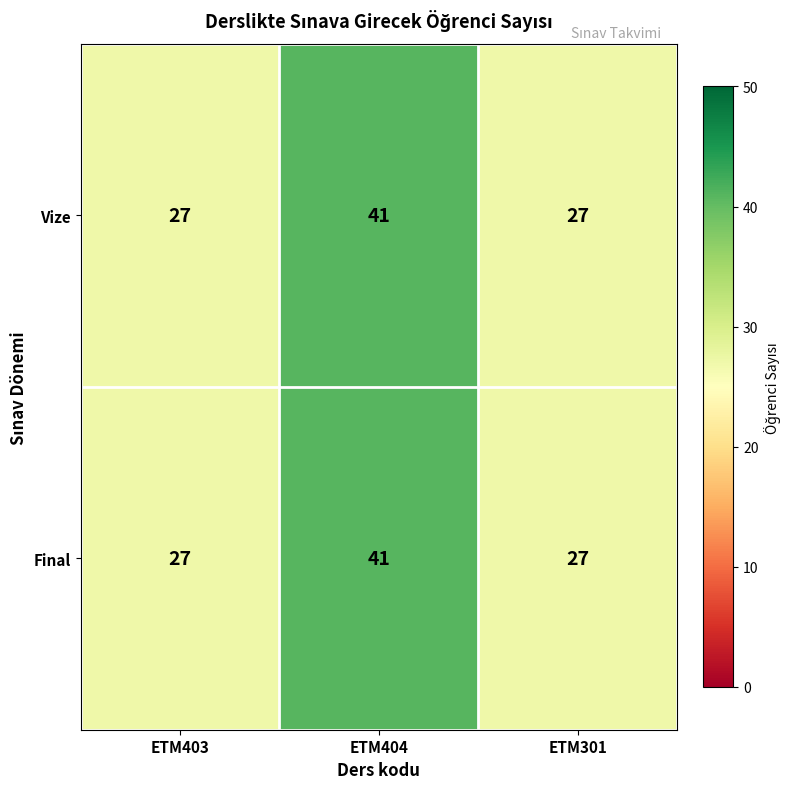

At which category is the sum across all series the highest?

ETM404